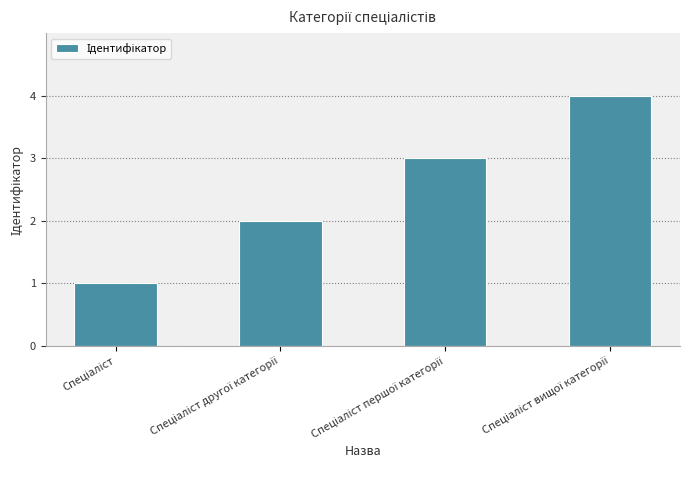

What is the greatest value displayed?

4